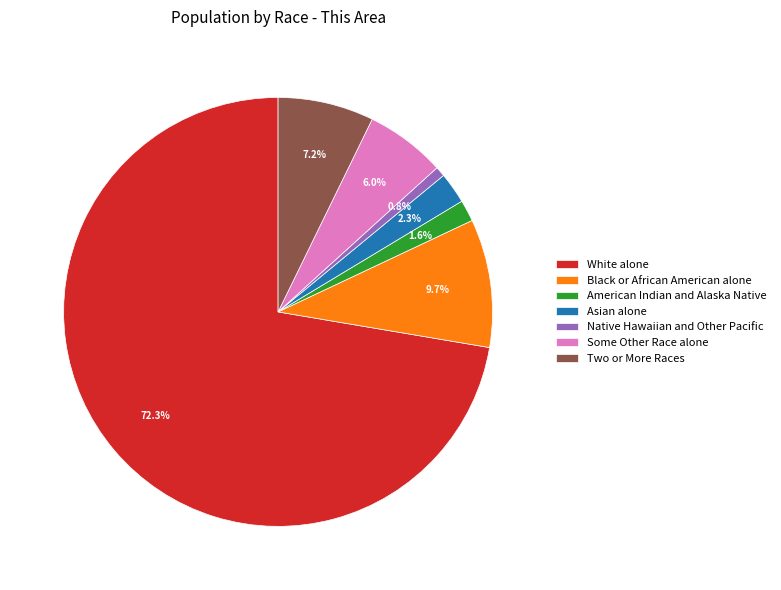

Between American Indian and Alaska Native and Some Other Race alone, which is larger?

Some Other Race alone